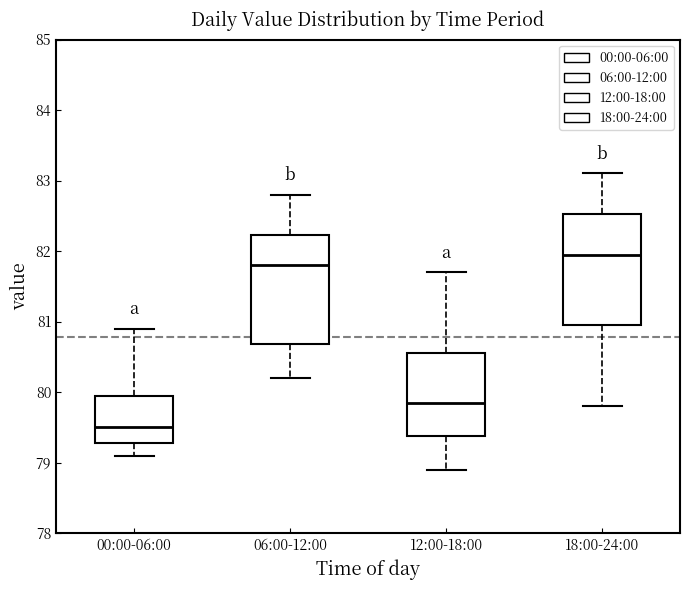

Reading left to right, read every box against the y-axis: the position of its median line, the range the box covers, and the ends of its whiskers. The values are not printed on the chart, so give them approximately, as read against the axis.

00:00-06:00: median 79.5, box 79.3 to 80.0, whiskers 79.1 to 80.9
06:00-12:00: median 81.8, box 80.7 to 82.2, whiskers 80.2 to 82.8
12:00-18:00: median 79.9, box 79.4 to 80.6, whiskers 78.9 to 81.7
18:00-24:00: median 82.0, box 81.0 to 82.5, whiskers 79.8 to 83.1